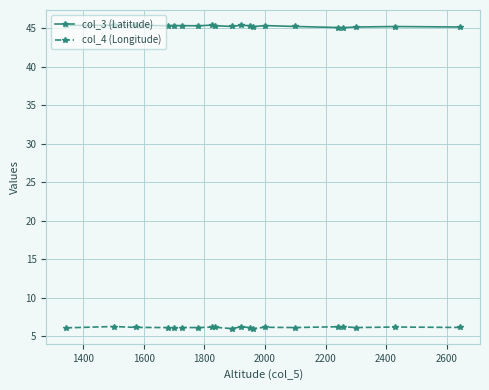

True or false: col_3 (Latitude) and col_4 (Longitude) cross at least once.

False